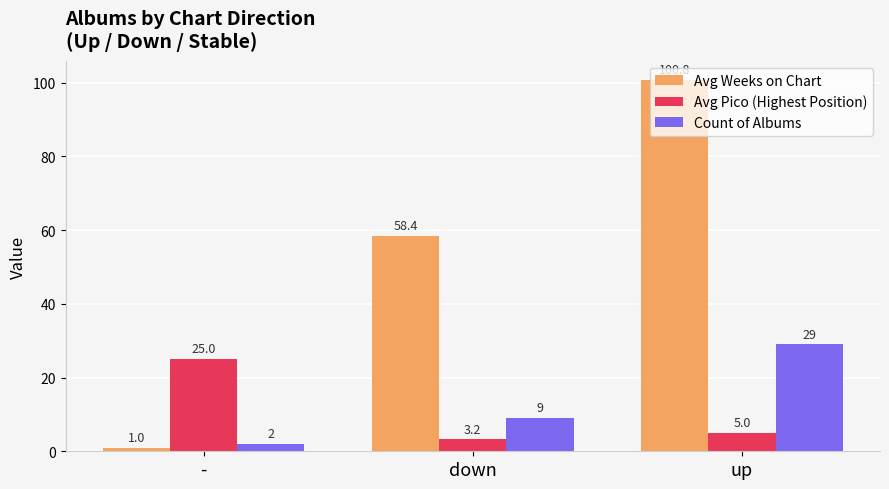

How many data points in Avg Pico (Highest Position) are less than 5?

1